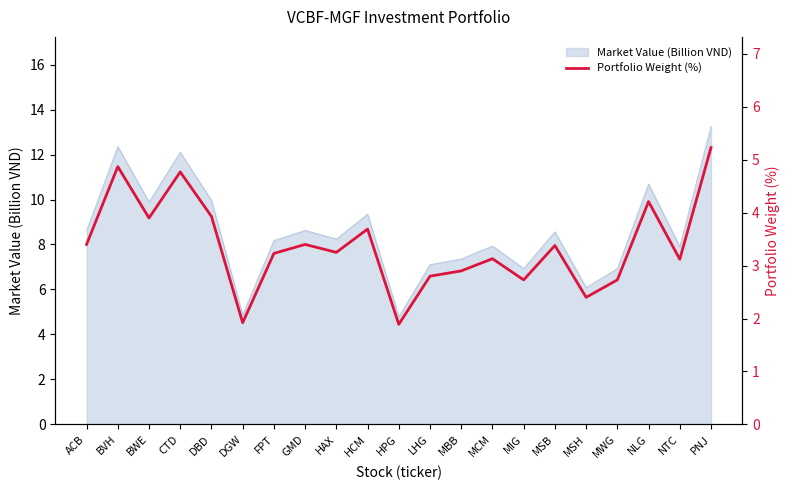

Which label corresponds to the smallest value in the chart?

HPG